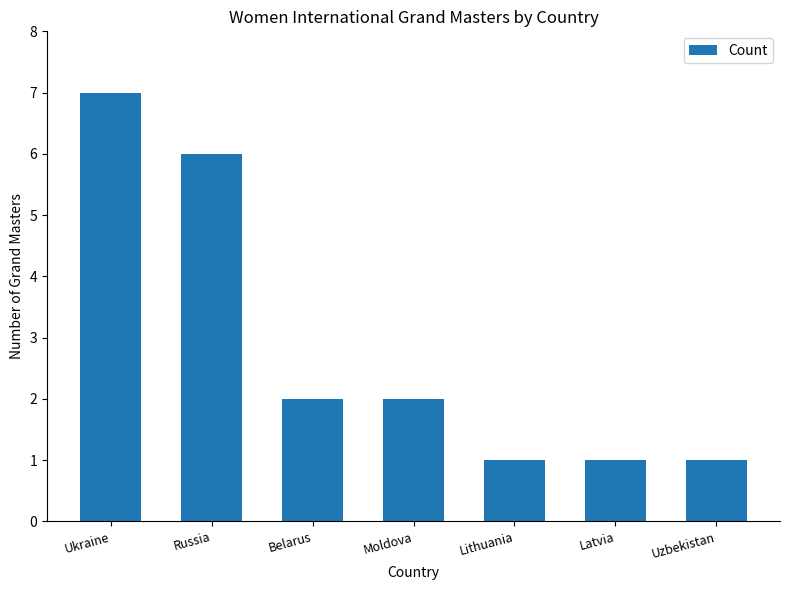

Does the chart contain stacked bars?

No